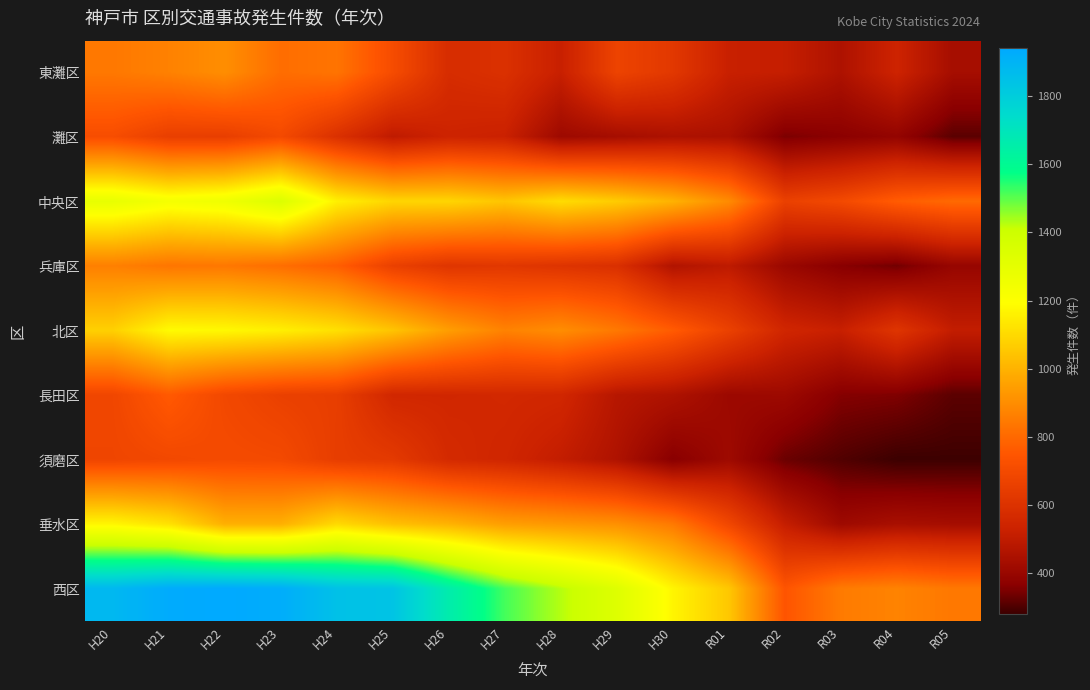

Which series has the largest total across all categories?

西区